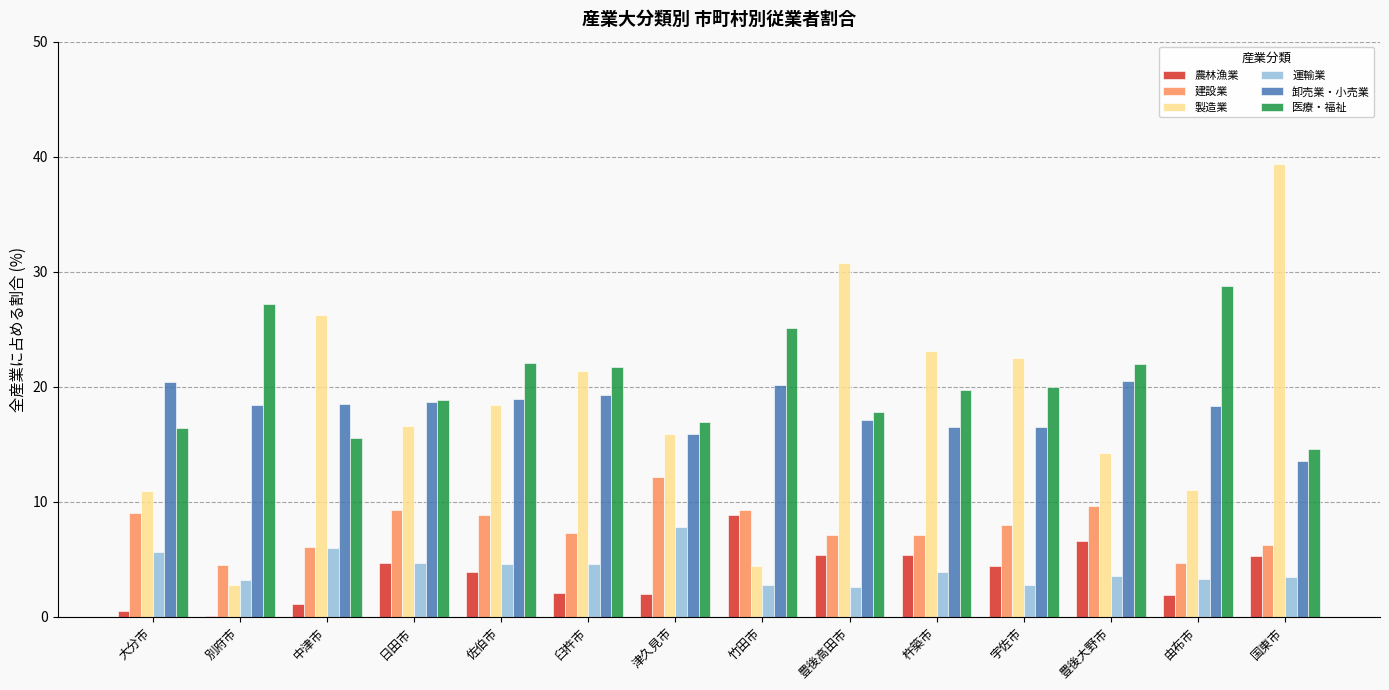

At which category does the chart reach its peak across all series?

国東市